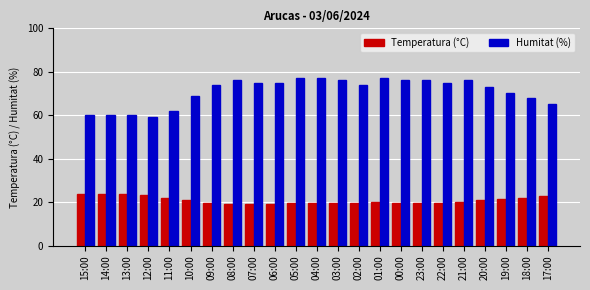

Rank the series at 13:00 from lowest to highest value.

Temperatura (°C), Humitat (%)